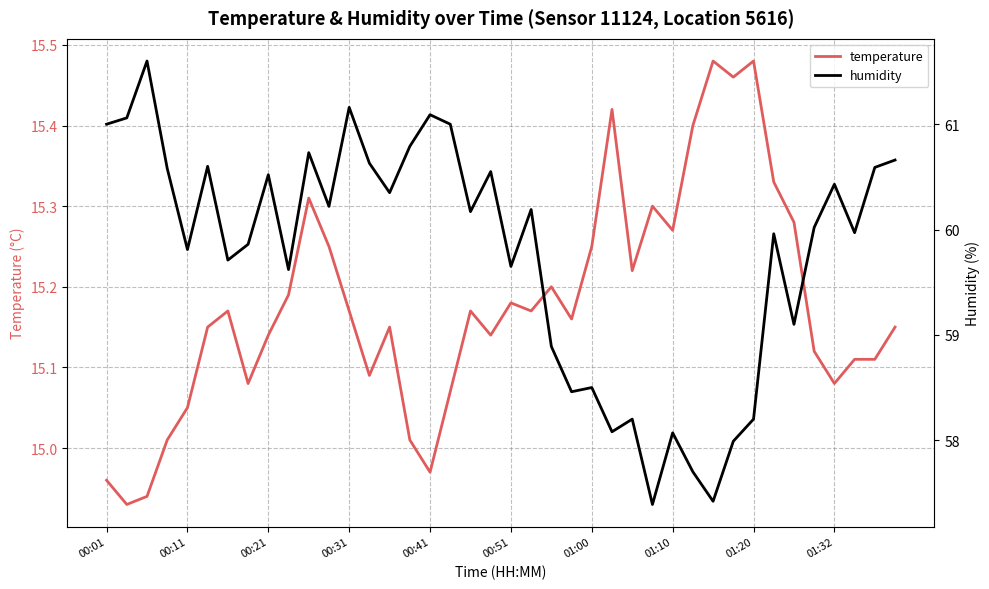

Where does the humidity series first go above 60?

00:01